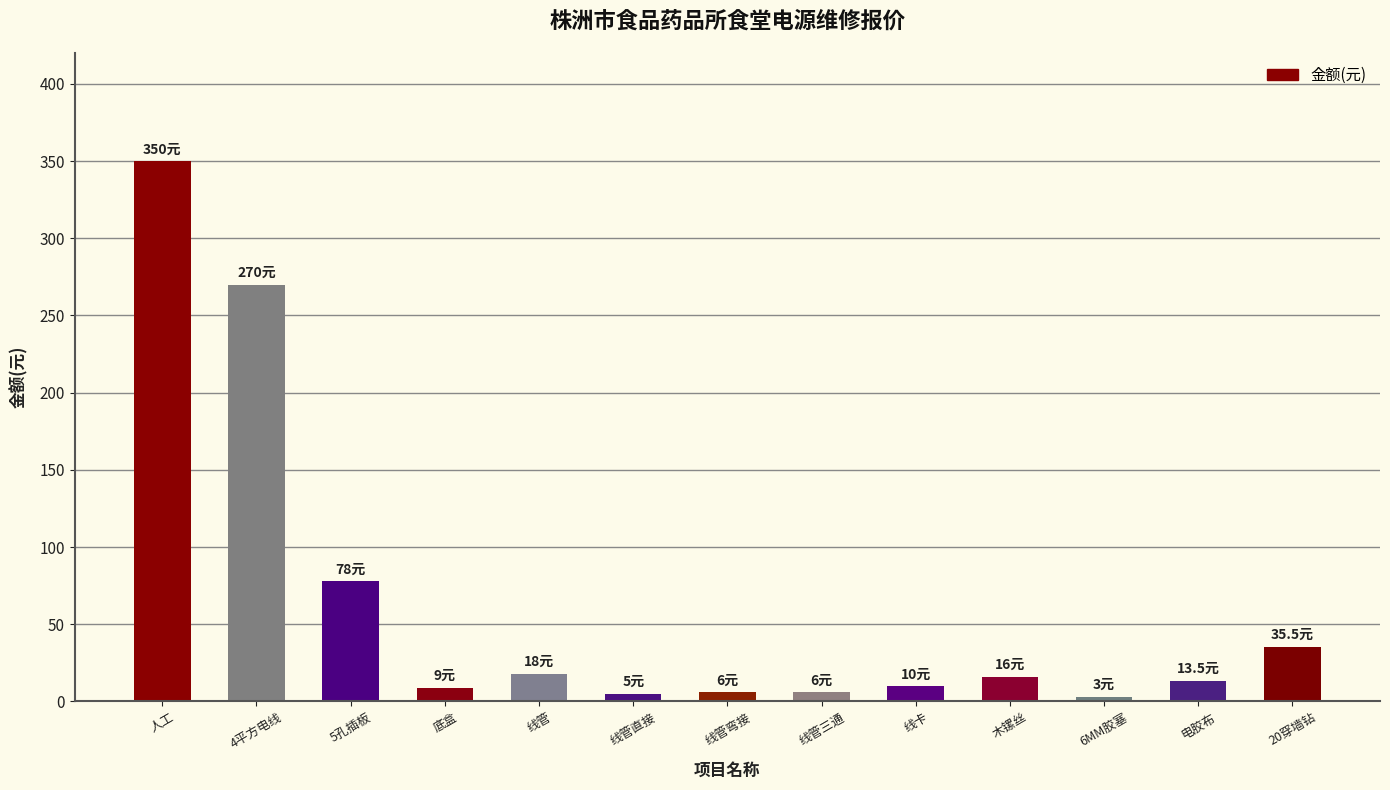

The value at 人工 is 350.0. True or false?

True